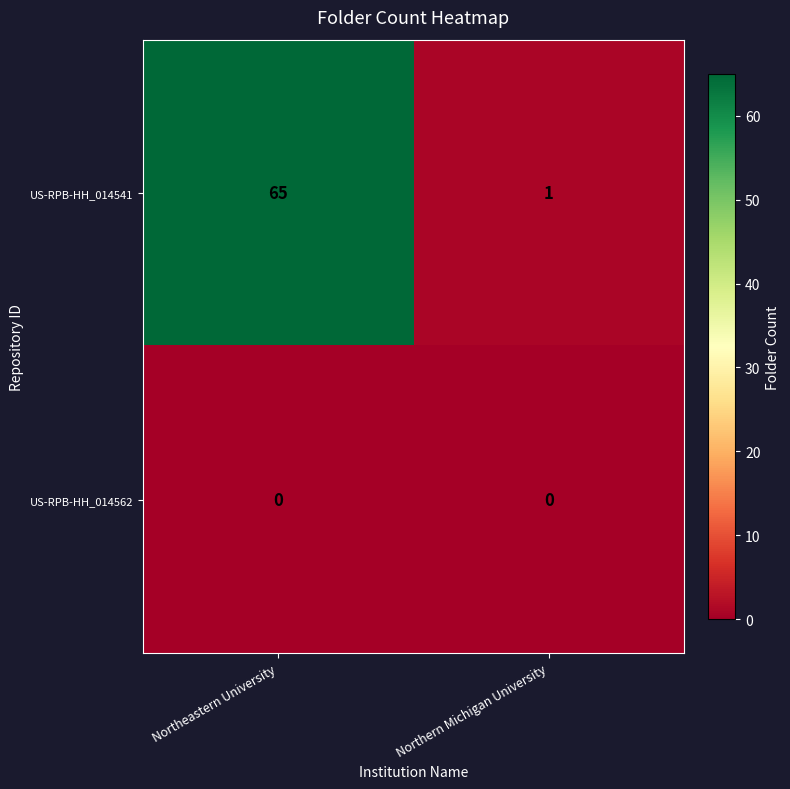

Count the number of categories in the chart.

2